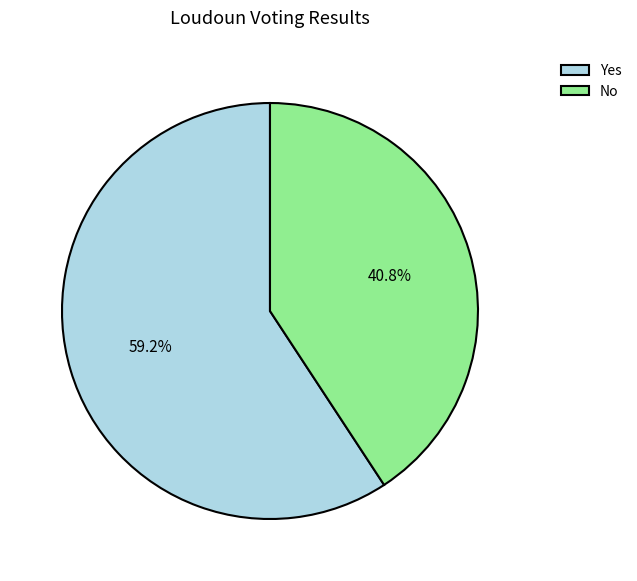

Does Yes represent more than half of the total?

Yes